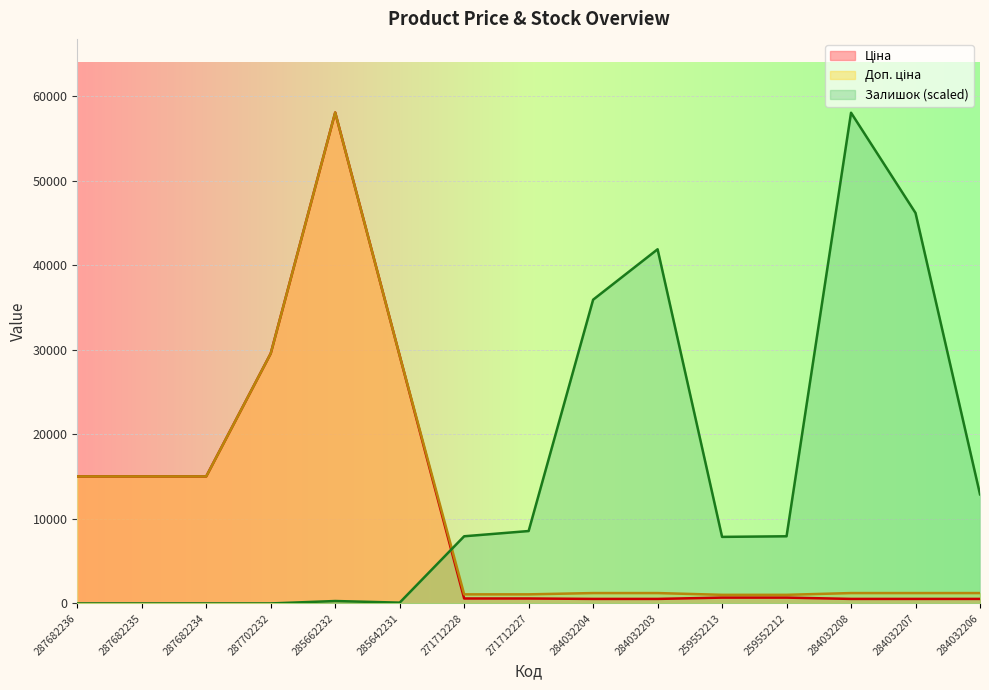

Which has a higher value, 271712227 or 285662232?

285662232